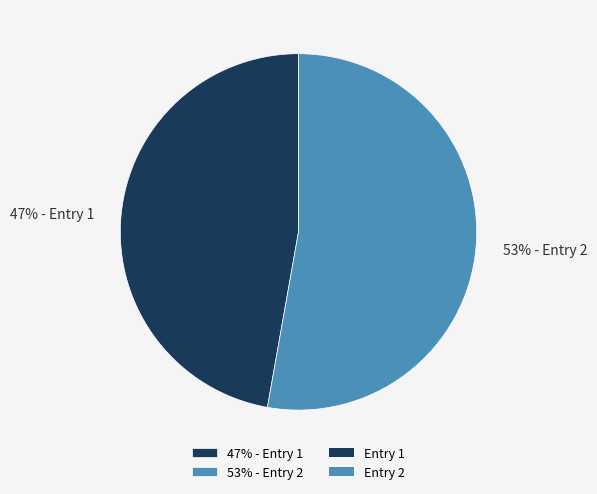

Which has a higher value, 47% - Entry 1 or 53% - Entry 2?

53% - Entry 2